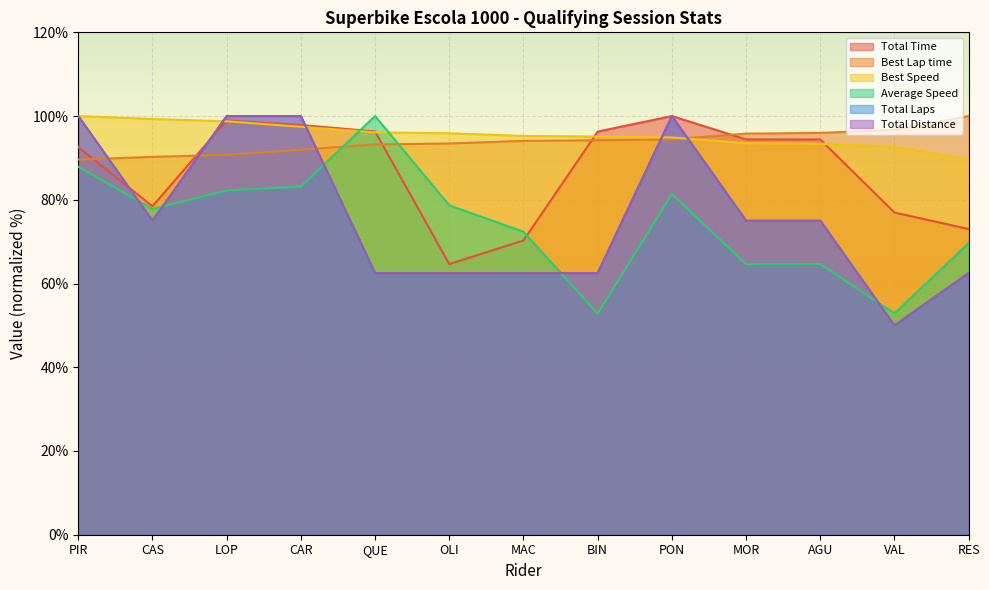

At how many categories does at least one series exceed 61?

13